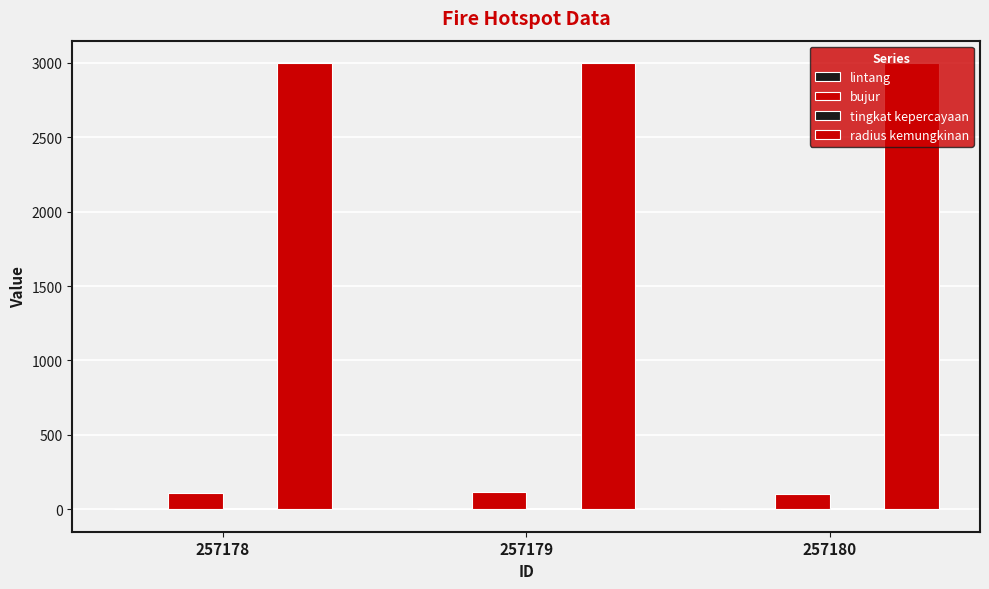

How many distinct data groups are displayed?

4